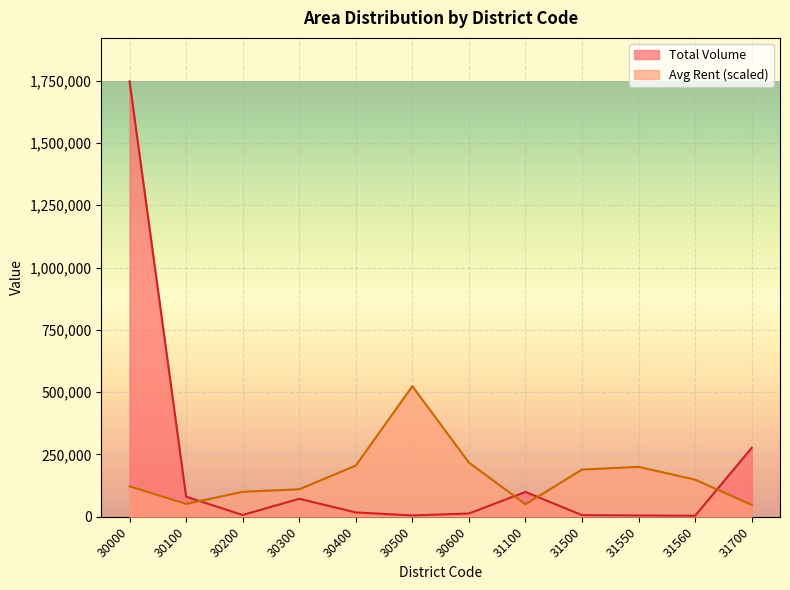

Reading left to right, extract all data points from this chart.

Total Volume: 1746697.0	80556.0	7188.0	72213.0	17488.0	5396.0	13105.0	99675.0	6522.0	5282.0	4111.0	276861.0
Avg Rent: 122289.9	51323.7	100113.0	110251.0	205295.0	524009.1	217333.9	50056.5	189454.3	200226.0	148902.2	47522.0